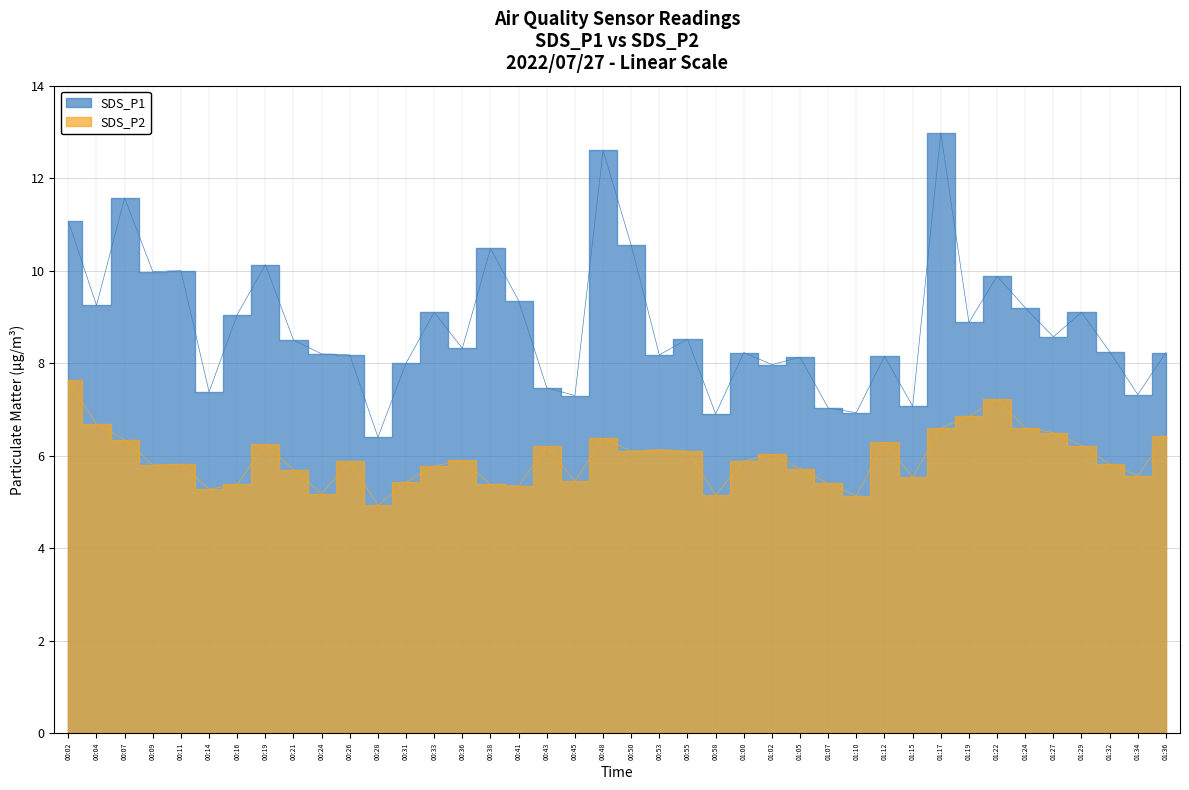

True or false: SDS_P1 and SDS_P2 cross at least once.

False